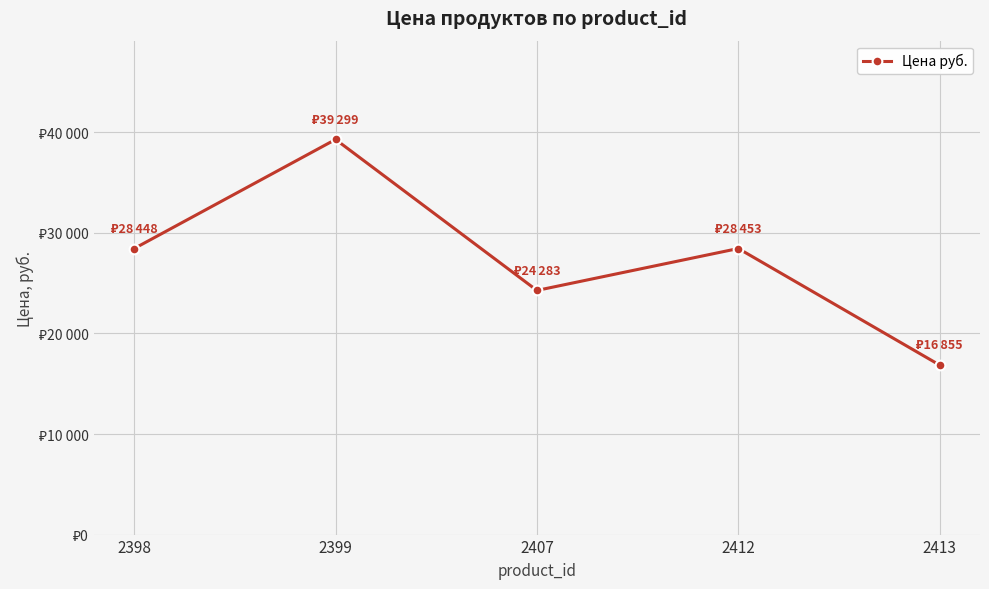

Is this an area chart (filled region under the line)?

No